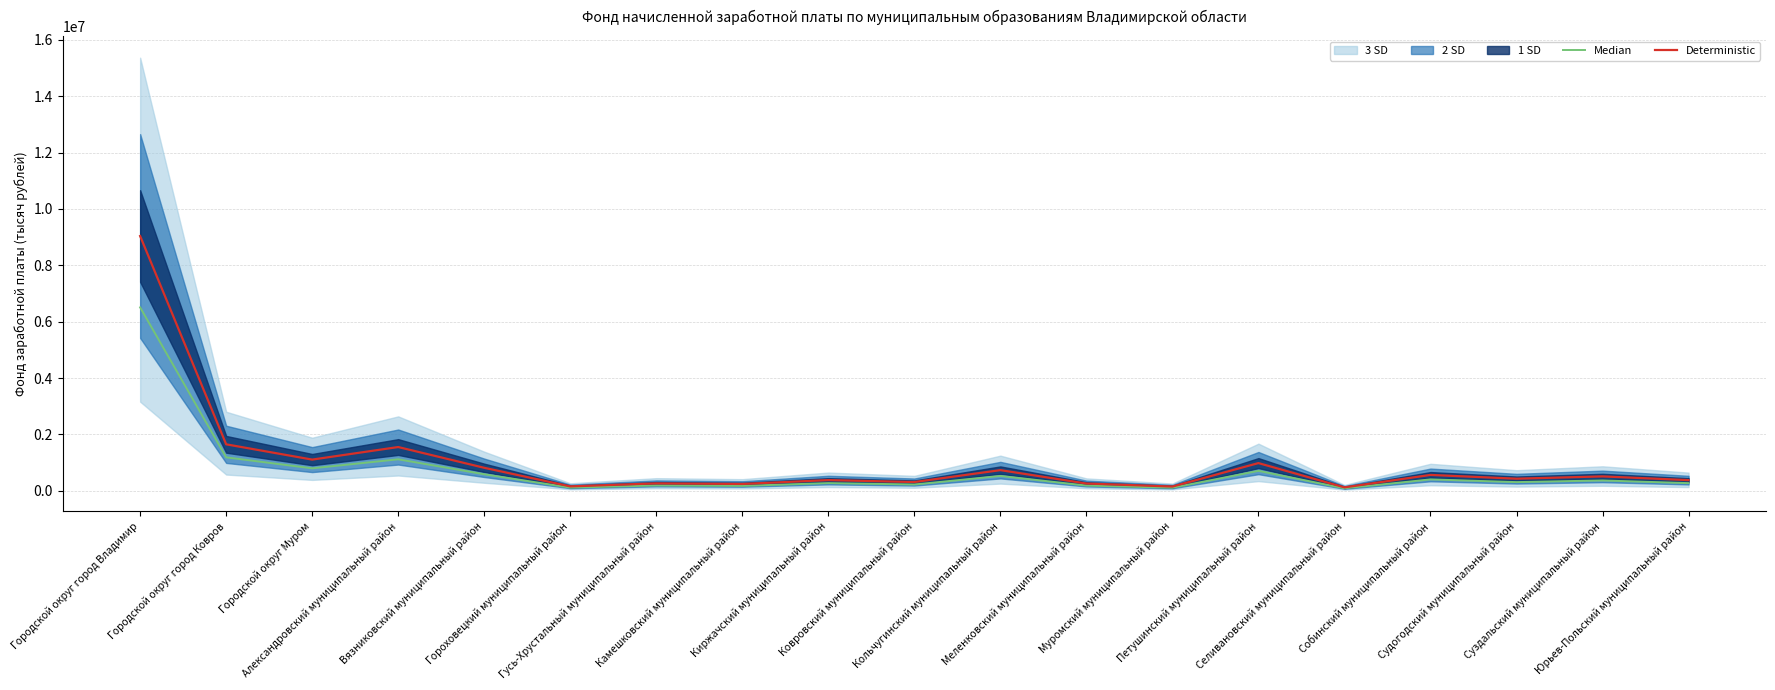

At which category is the sum across all series the highest?

Городской округ город Владимир